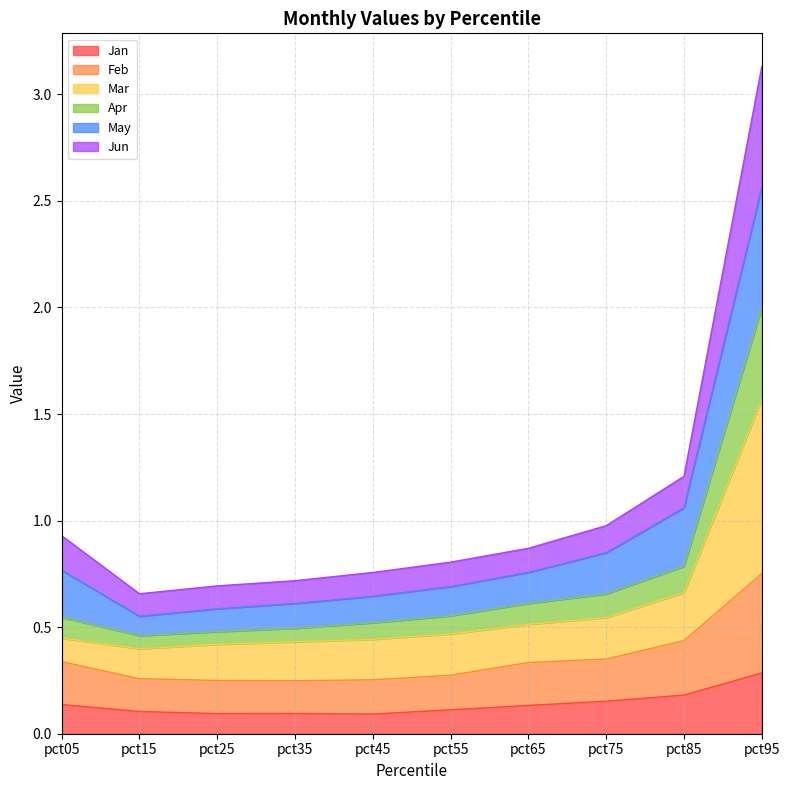

True or false: Jan has a value of 0.1 at pct35.

True